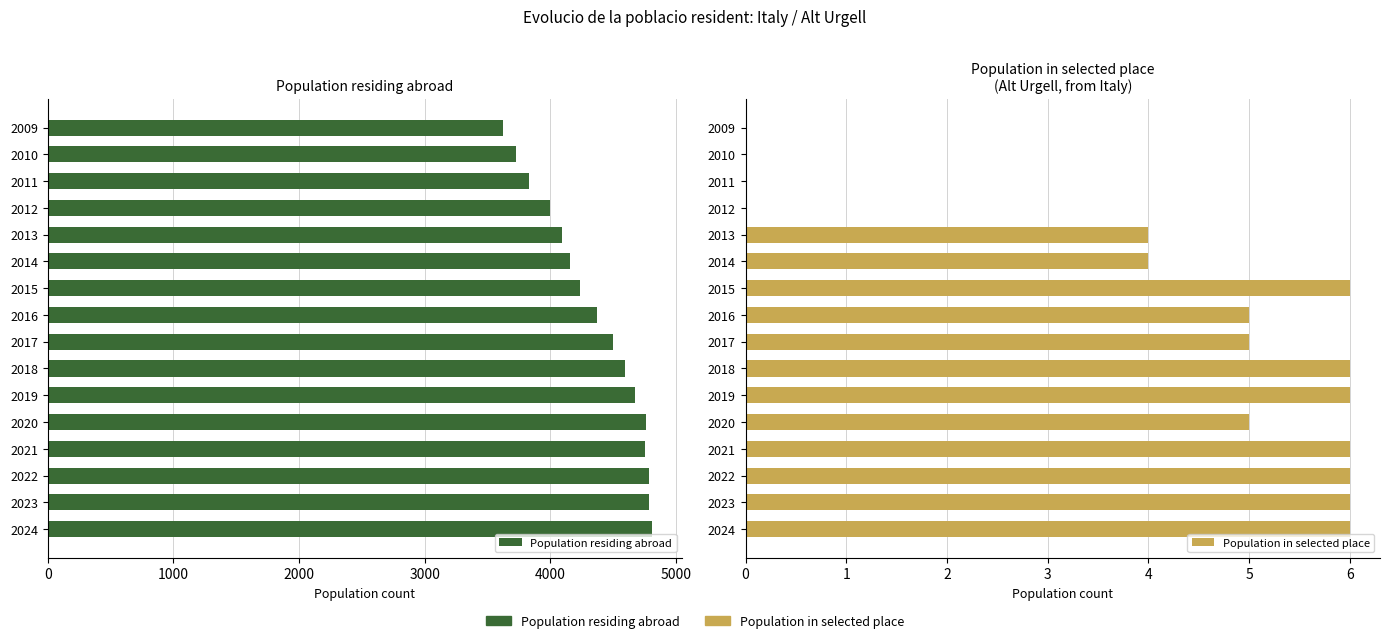

What is the difference between the maximum and minimum values in the Population in selected place series?

6